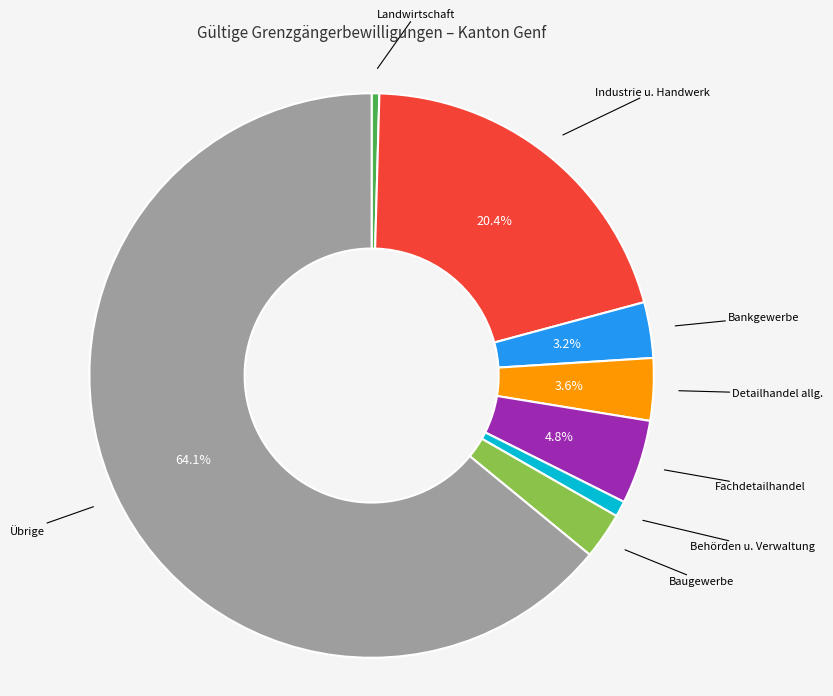

What is the largest slice in the pie chart?

Übrige